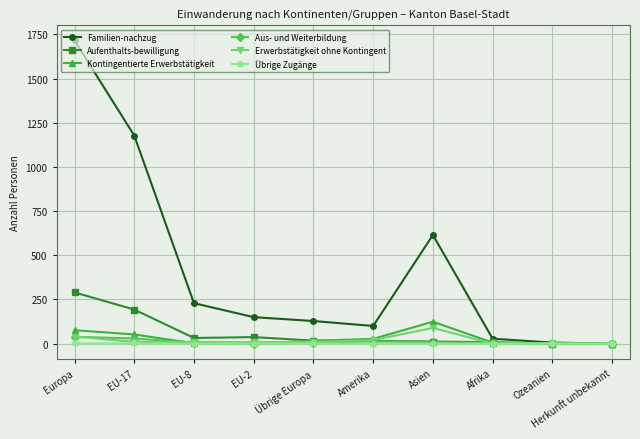

What is the sum of the Familien-nachzug values at Ozeanien and Asien?

621